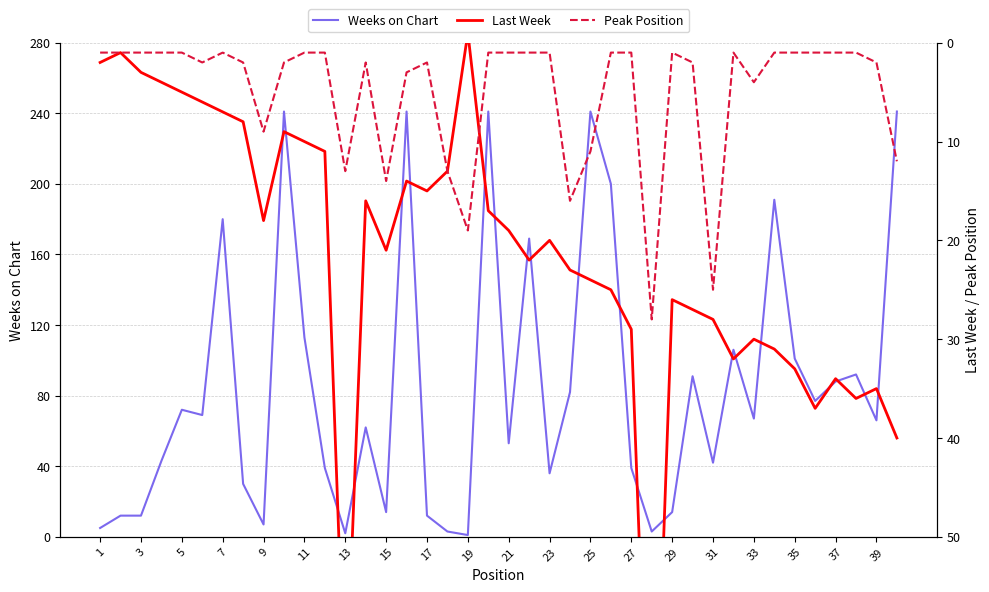

In Weeks on Chart, how many points are lower than both neighbors (excluding endpoints)?

12